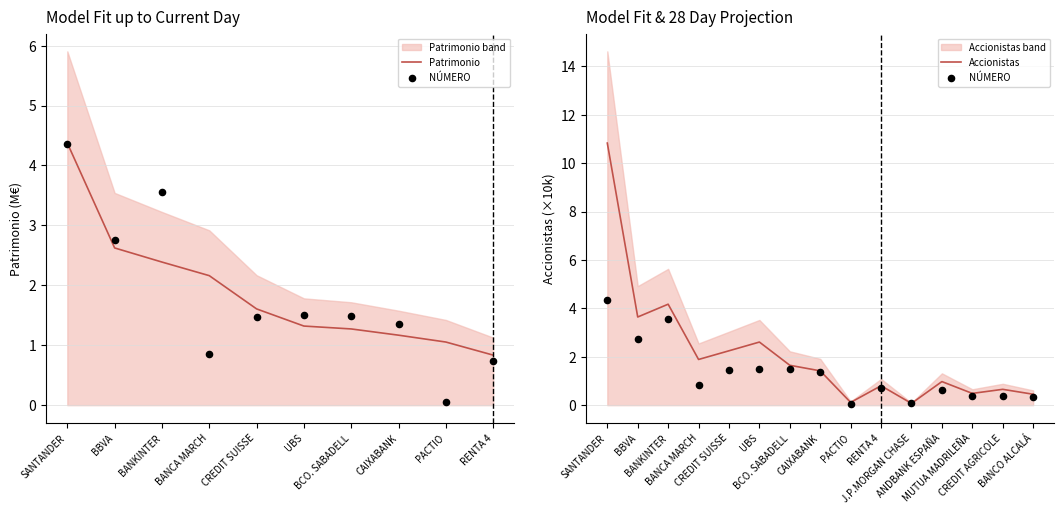

What is the highest value of the Accionistas series?

10.8